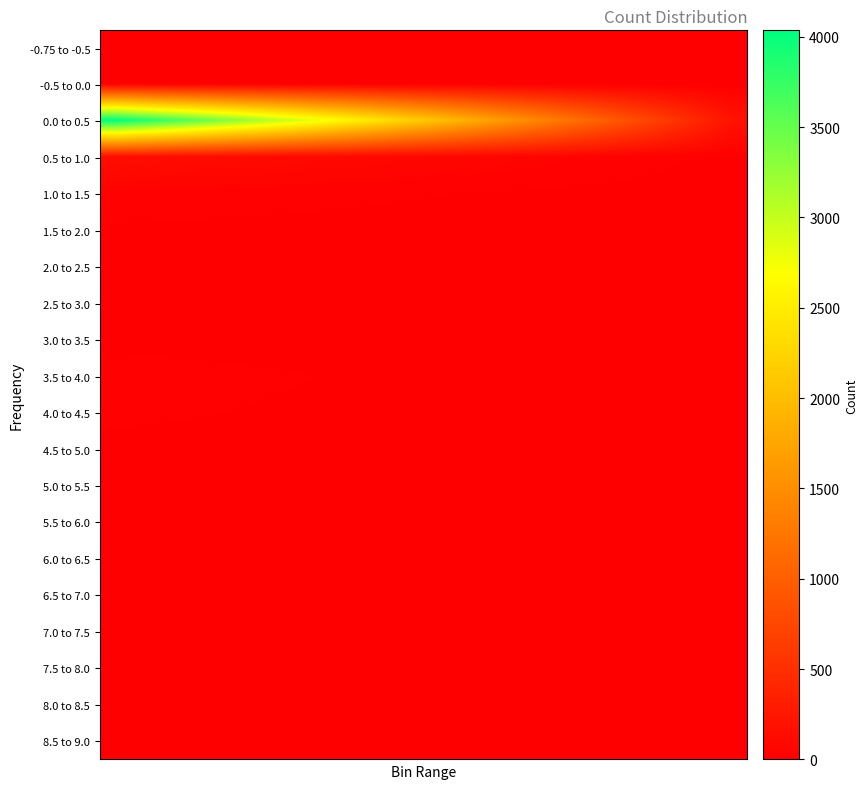

At how many categories does at least one series exceed 53?

20